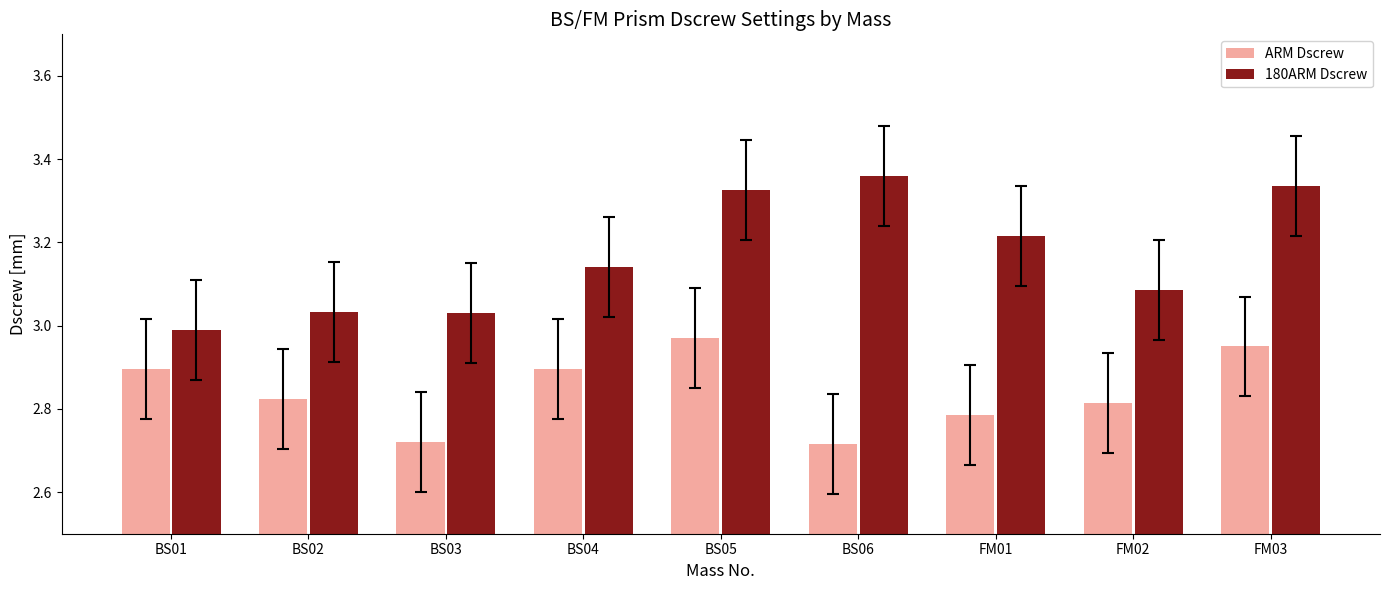

Which category has the highest value in the ARM Dscrew series?

BS05